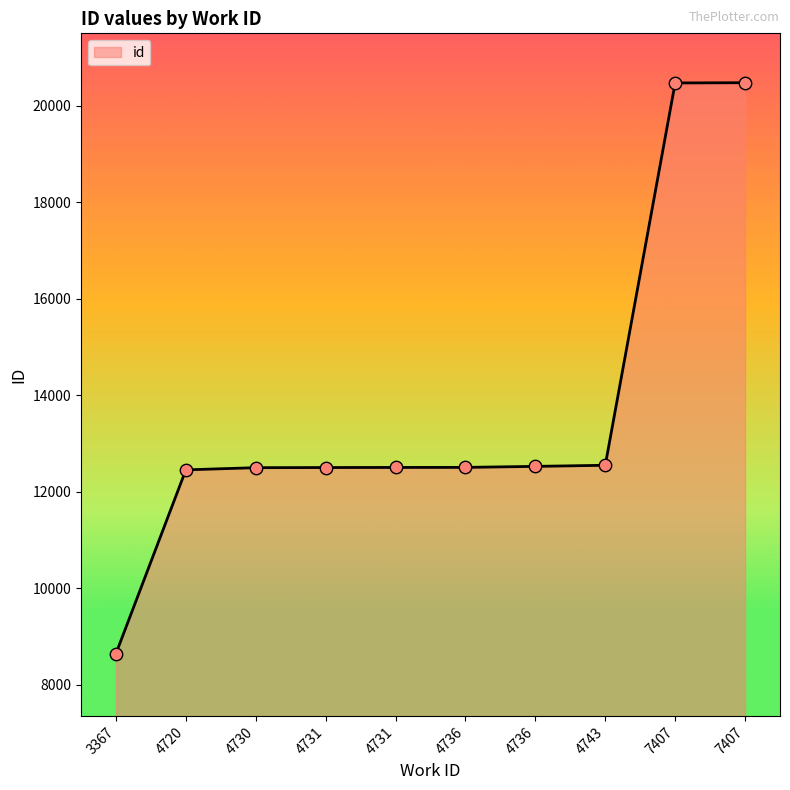

What is the change in value from 3367 to 4731?

+3857